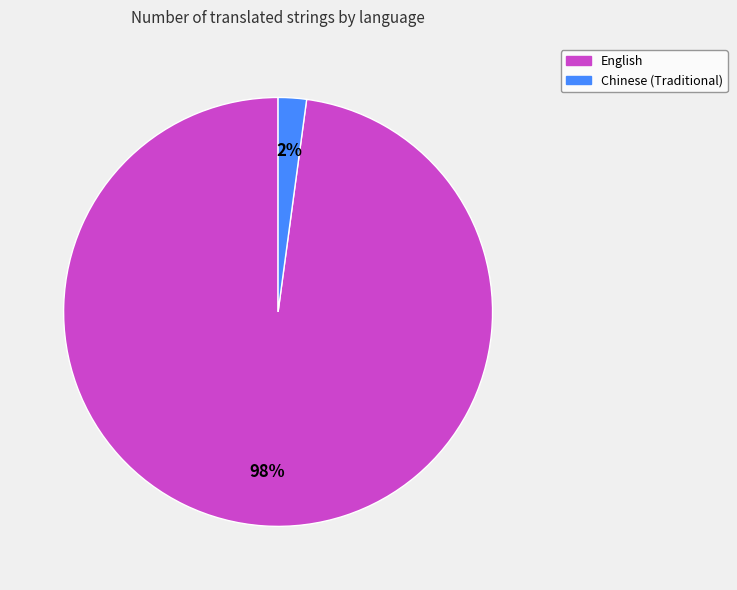

How many segments does this pie chart have?

2